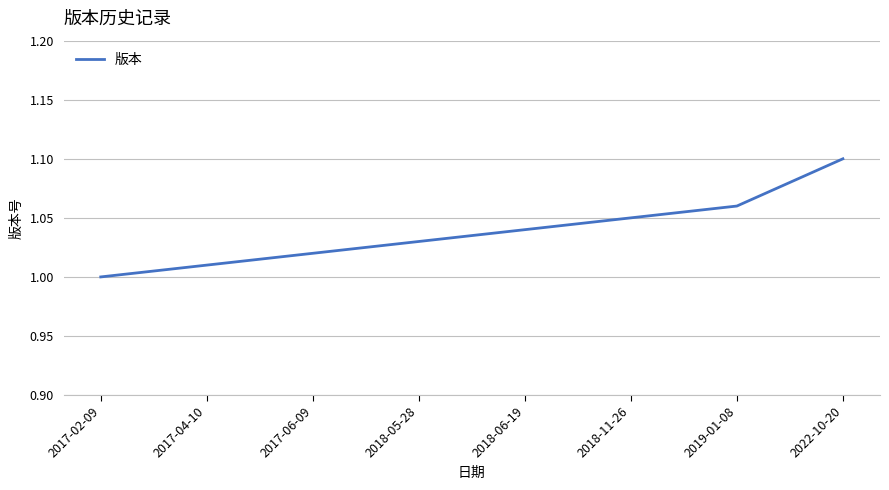

True or false: the data shows 1.0 at 2017-06-09.

True